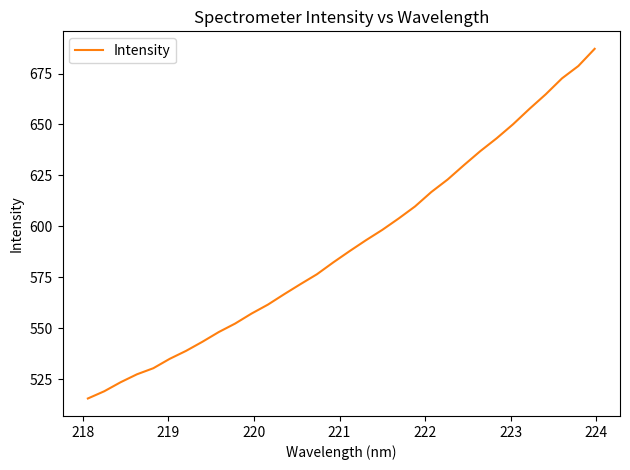

What is the difference between the maximum and minimum values?

171.5